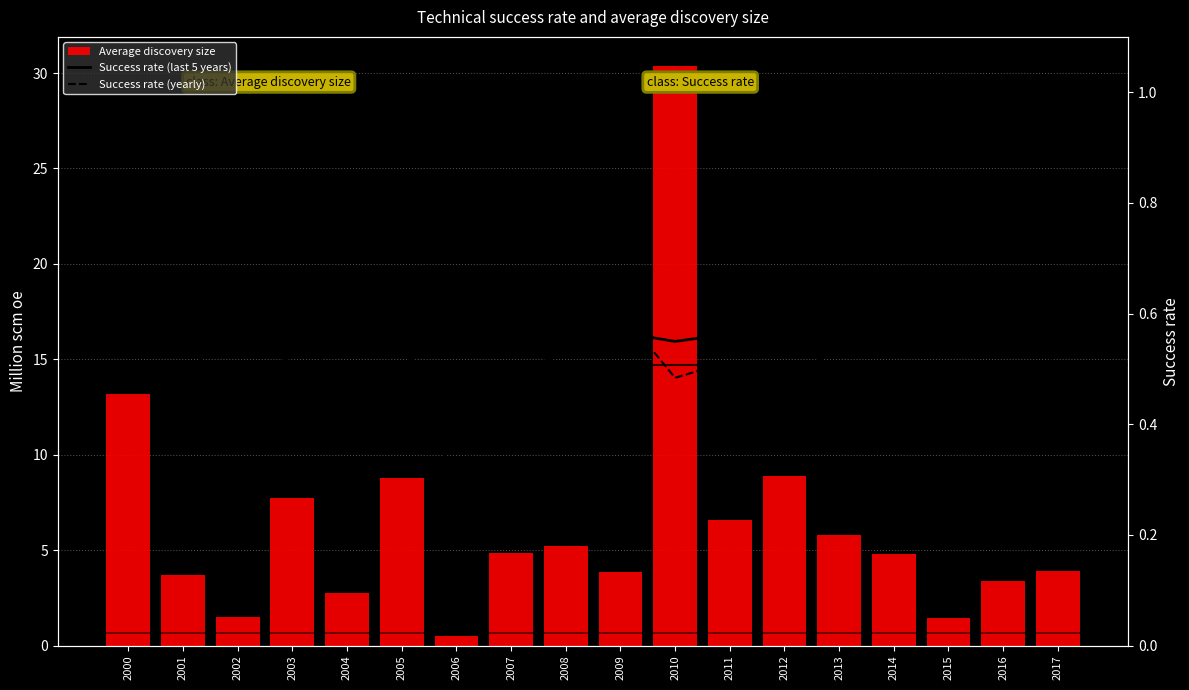

What is the difference between the maximum and minimum values in the Success rate (last 5 years) series?

0.1